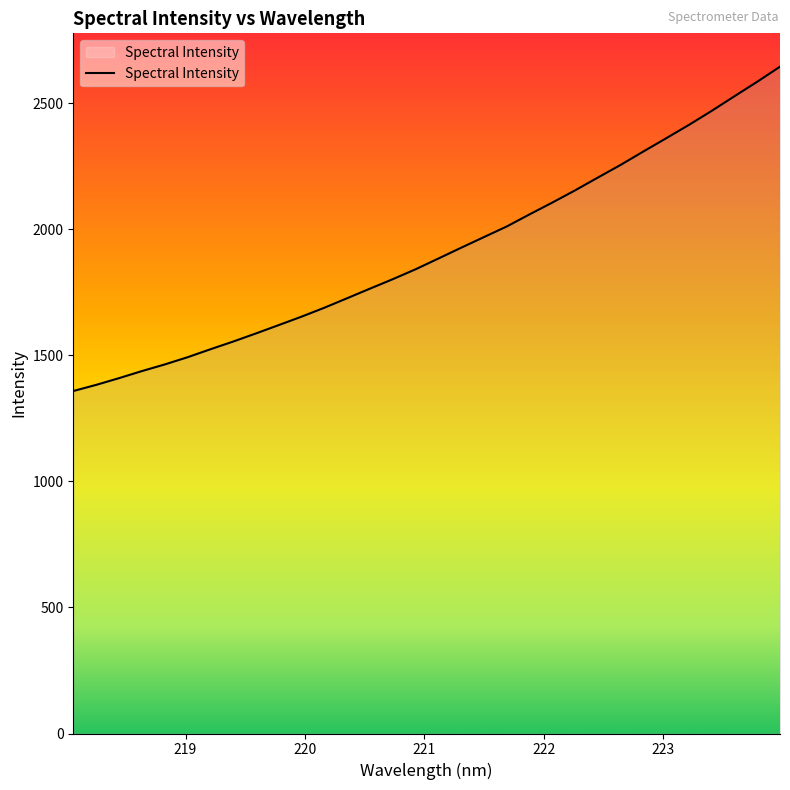

Reading right to left, transcribe all the data shown in this chart.

2644.3	2584.5	2527.1	2469.0	2413.4	2360.4	2307.9	2254.7	2204.4	2153.7	2105.3	2058.4	2010.4	1968.4	1926.2	1883.3	1840.7	1801.5	1764.0	1726.0	1688.2	1652.9	1619.5	1586.3	1554.1	1523.4	1491.9	1463.3	1437.0	1409.0	1382.5	1358.1